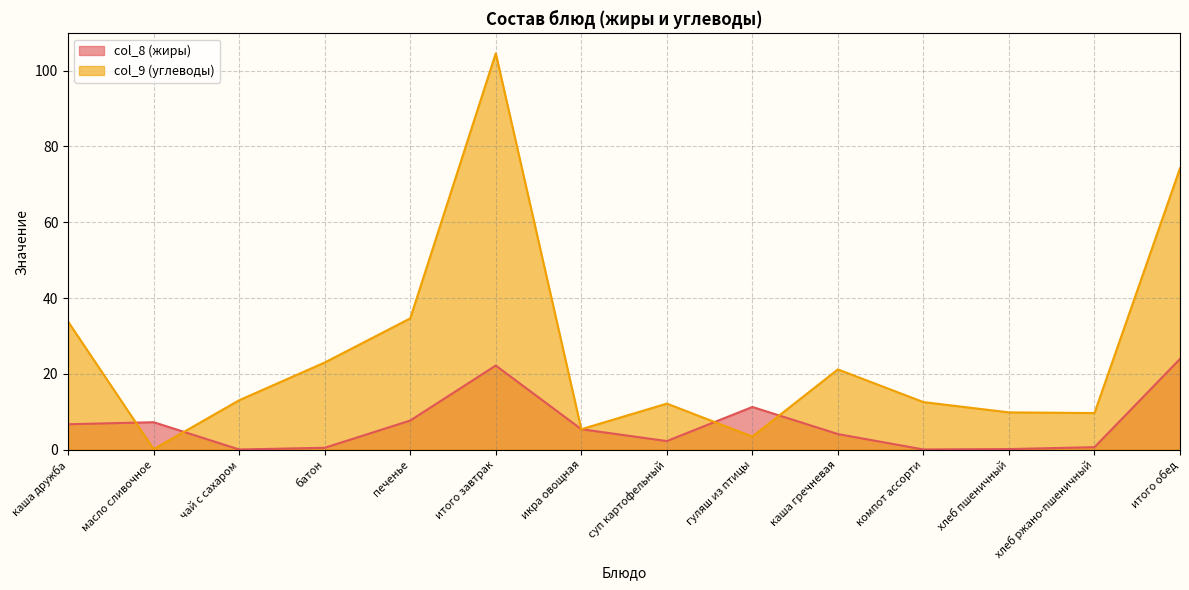

At which category is the sum across all series the highest?

итого завтрак